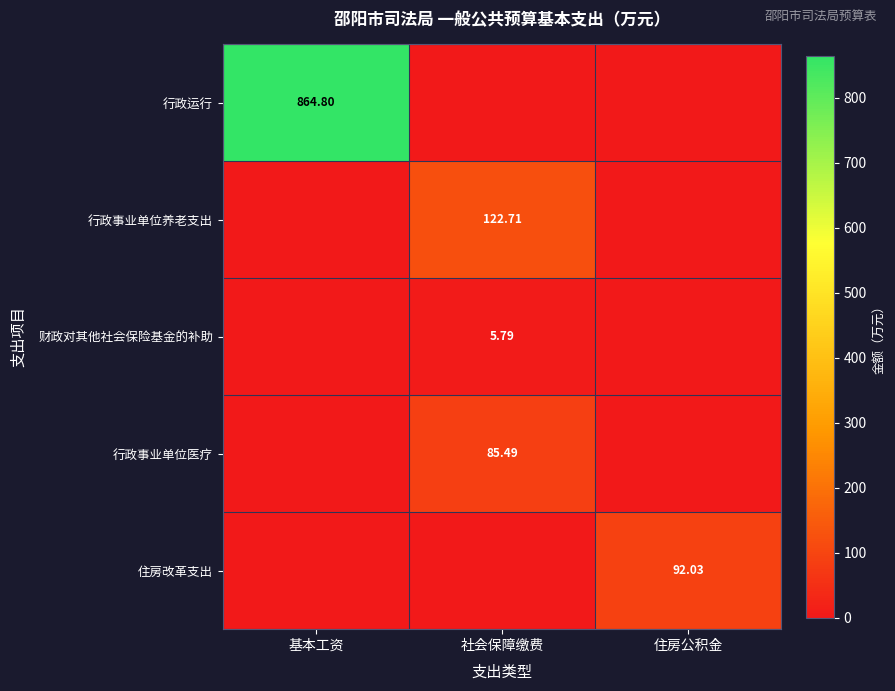

How many series are shown in this chart?

5